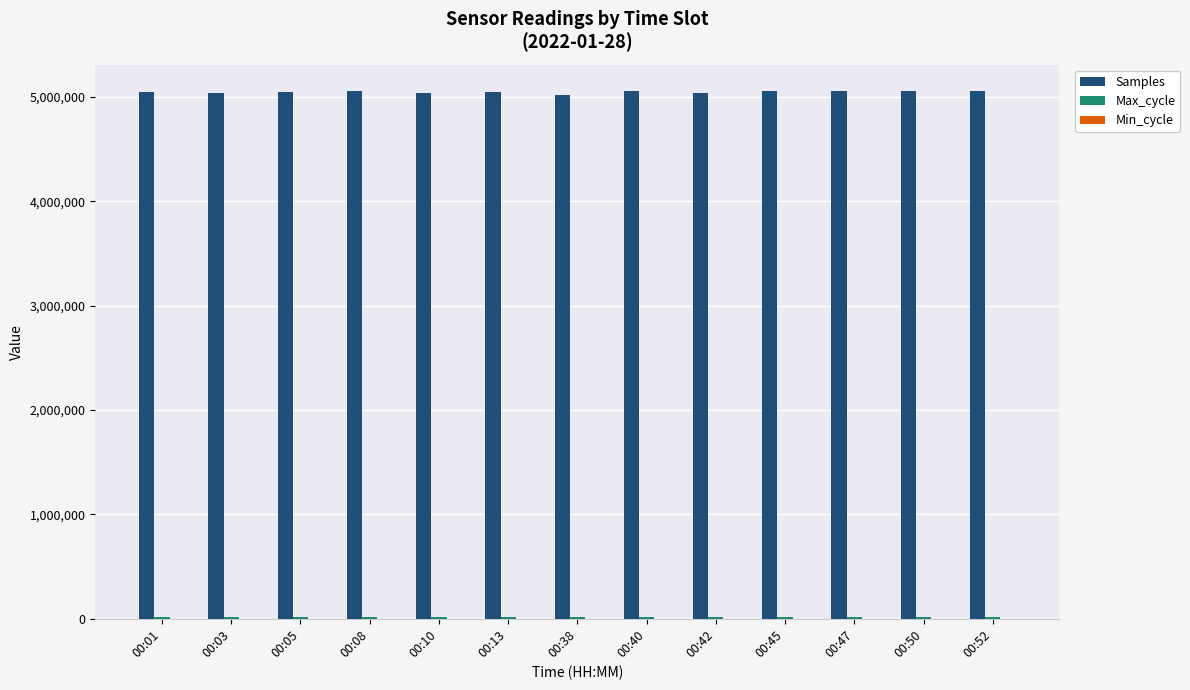

True or false: Samples has a value of 5056899 at 00:50.

True